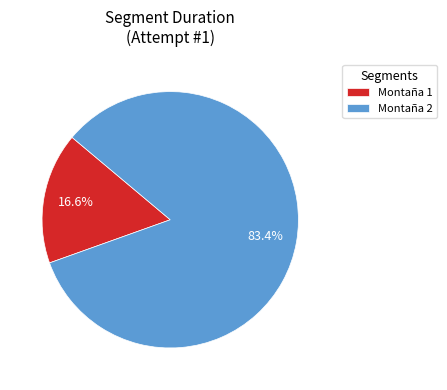

To the nearest percent, what is the combined percentage of Montaña 2 and Montaña 1?

100%